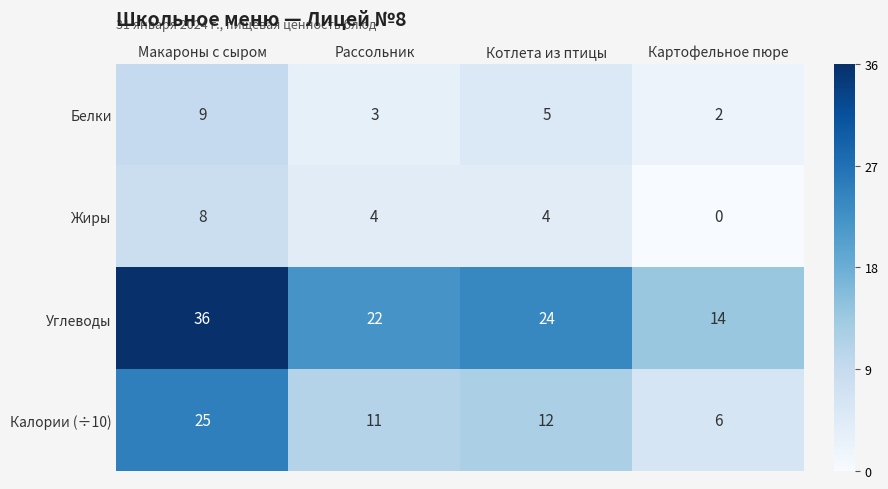

Read the Калории (÷10) value at Рассольник, to the nearest 10.

10